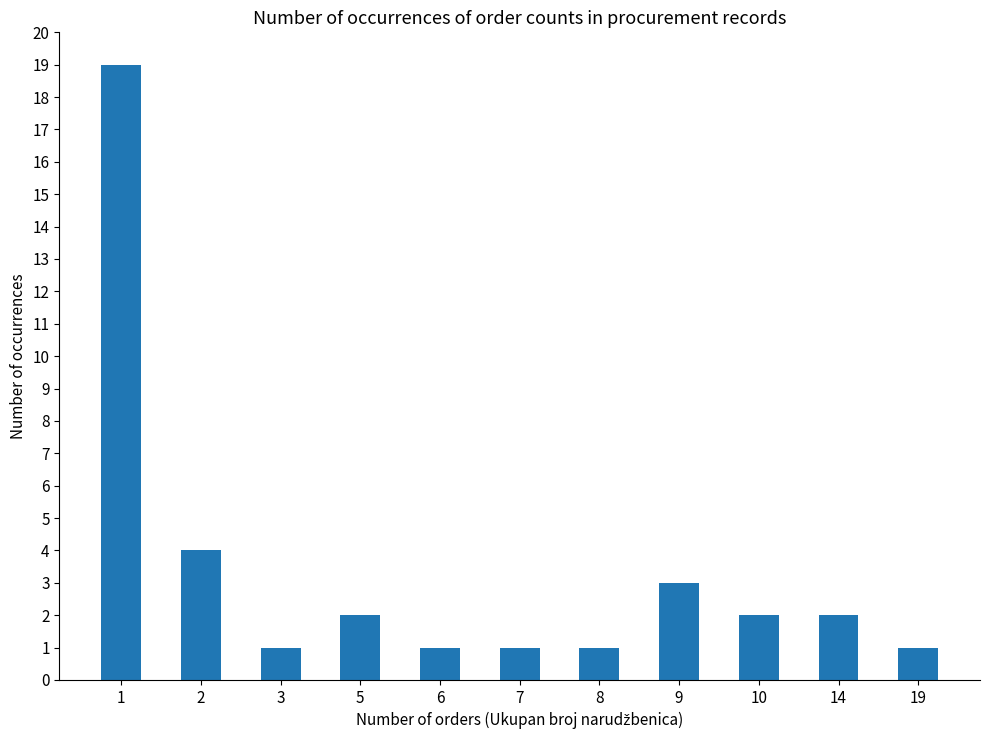

Which has a higher value, 10 or 7?

10